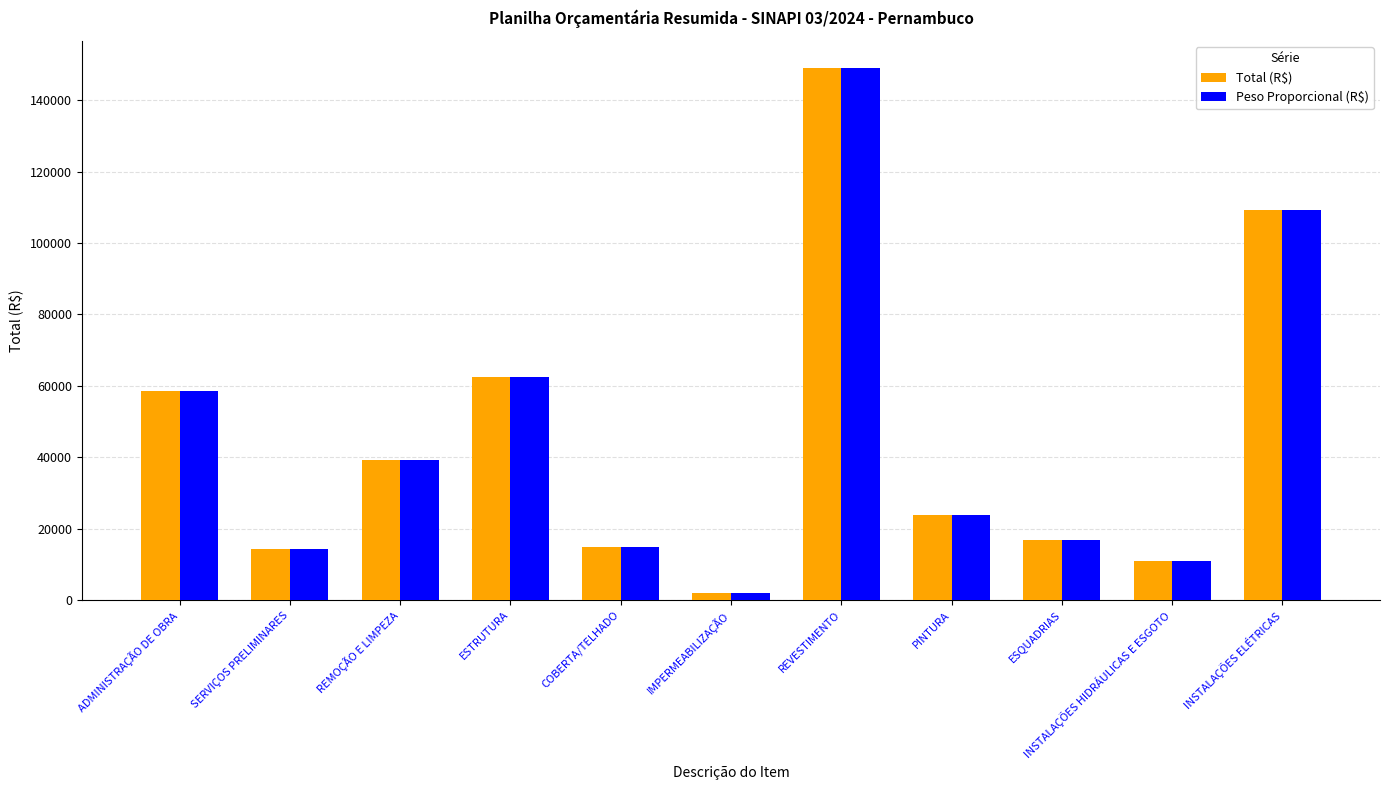

Which label corresponds to the largest value in the chart?

REVESTIMENTO